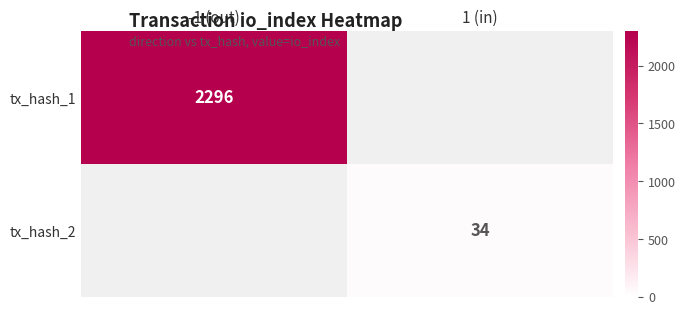

Is the value of tx_hash_1 at -1 (out) greater than the value of tx_hash_2 at 1 (in)?

Yes